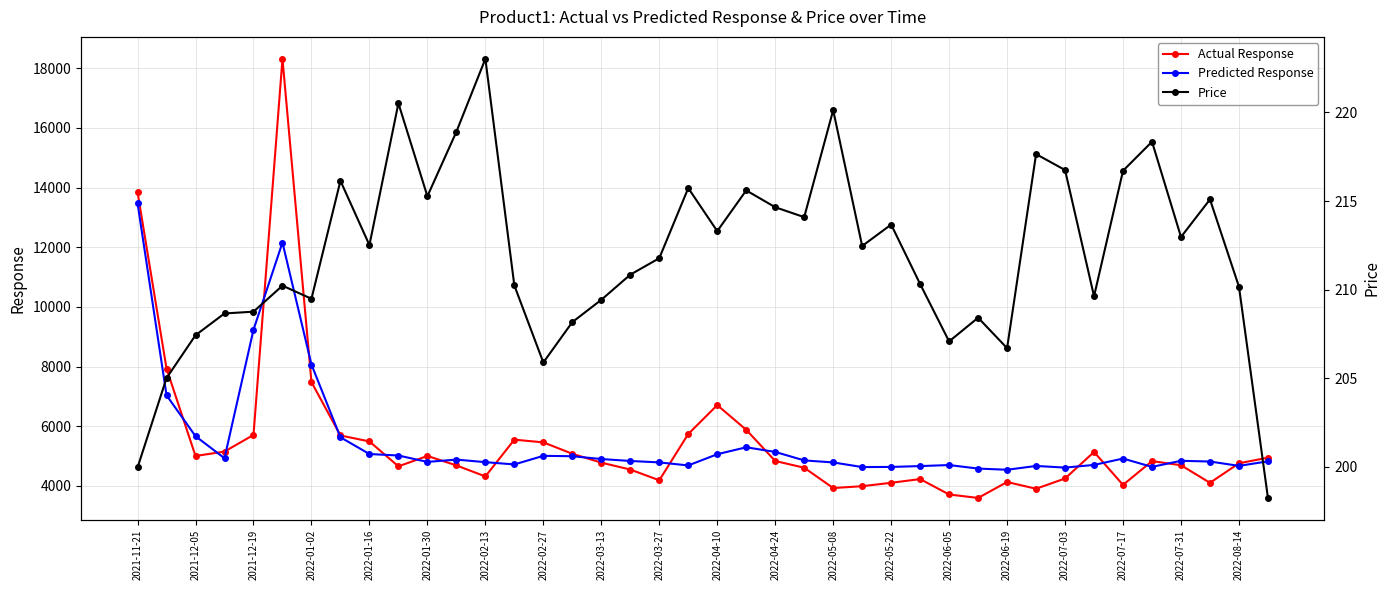

How many lines are shown in the chart?

3